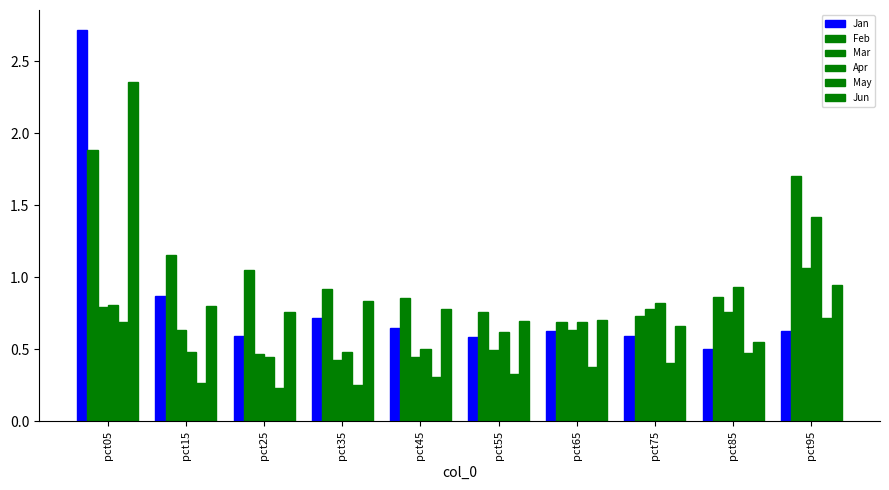

Reading left to right, what are all the values shown in this chart?

Jan: 2.7	0.9	0.6	0.7	0.6	0.6	0.6	0.6	0.5	0.6
Feb: 1.9	1.2	1.1	0.9	0.9	0.8	0.7	0.7	0.9	1.7
Mar: 0.8	0.6	0.5	0.4	0.4	0.5	0.6	0.8	0.8	1.1
Apr: 0.8	0.5	0.4	0.5	0.5	0.6	0.7	0.8	0.9	1.4
May: 0.7	0.3	0.2	0.3	0.3	0.3	0.4	0.4	0.5	0.7
Jun: 2.4	0.8	0.8	0.8	0.8	0.7	0.7	0.7	0.5	0.9